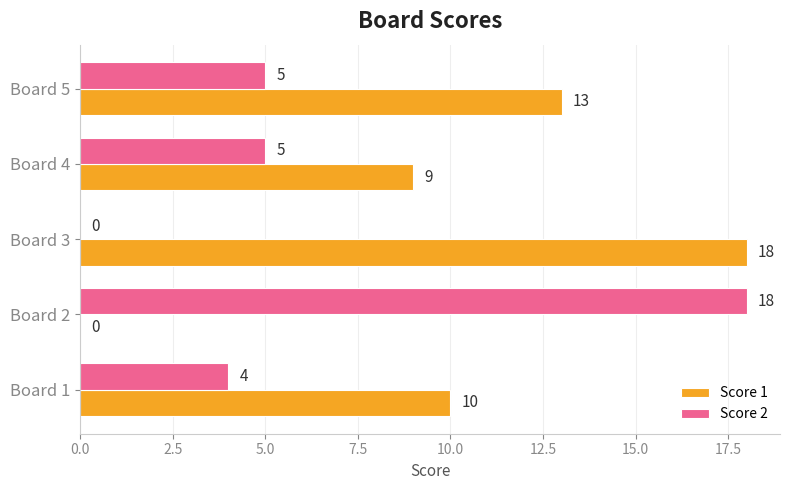

What is the highest value of the Score 1 series?

18